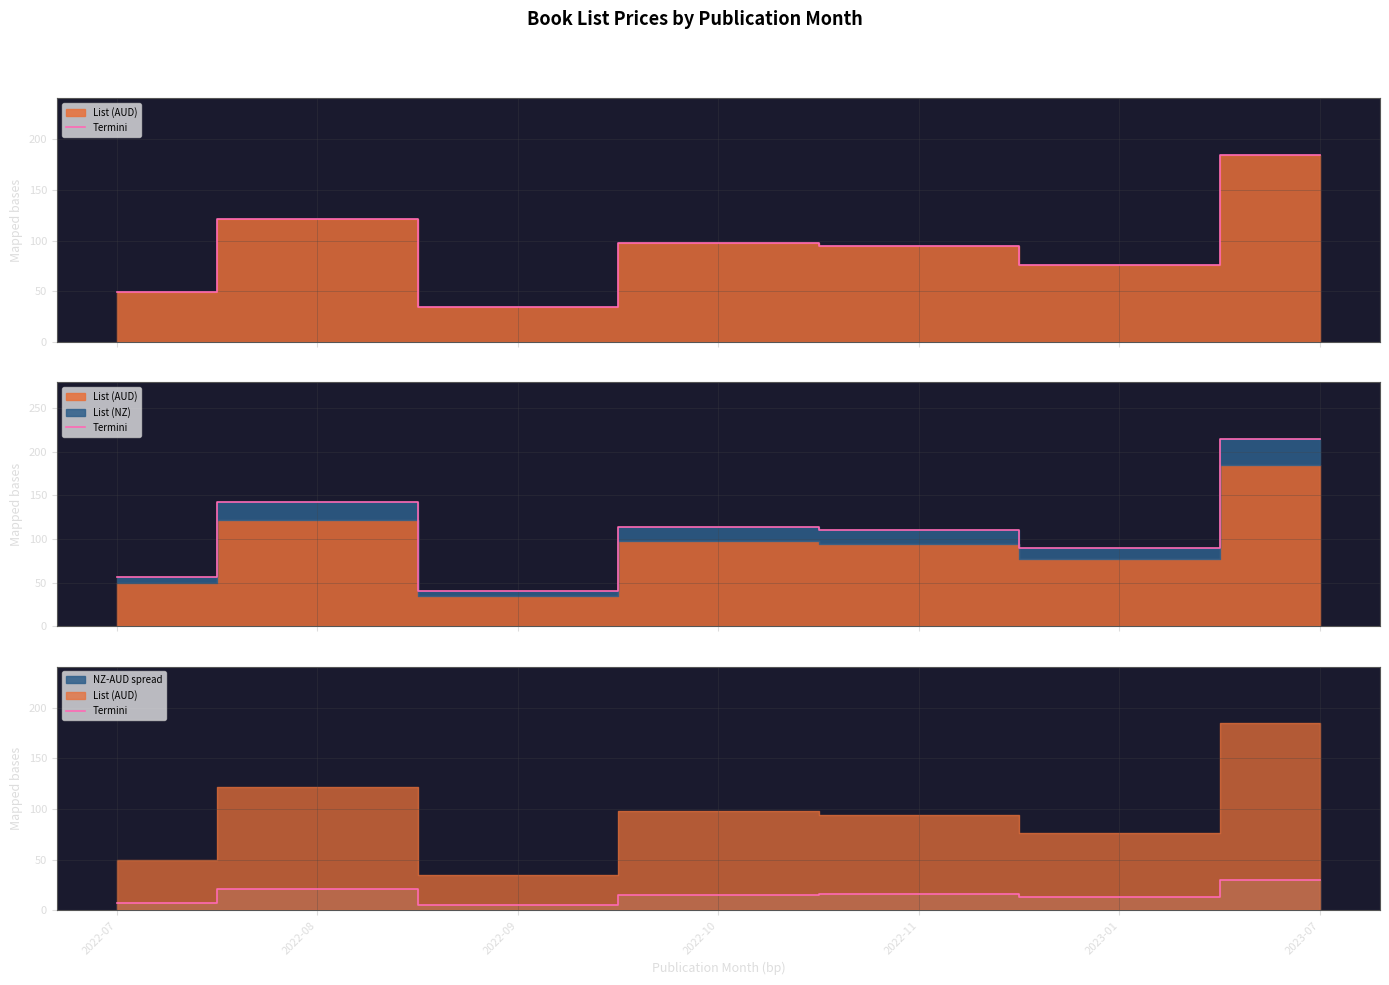

At which category does the chart reach its minimum across all series?

2022-09